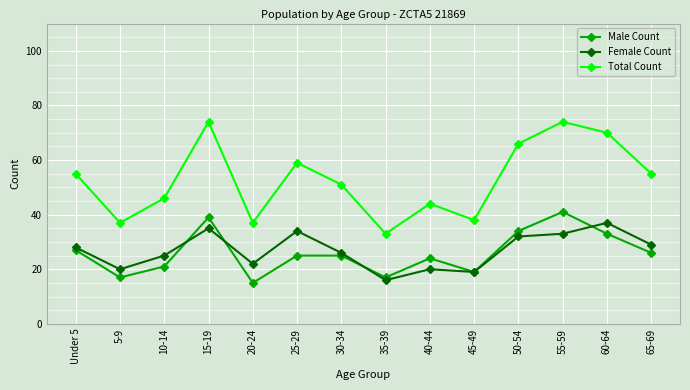

What position from the left is 50-54?

11